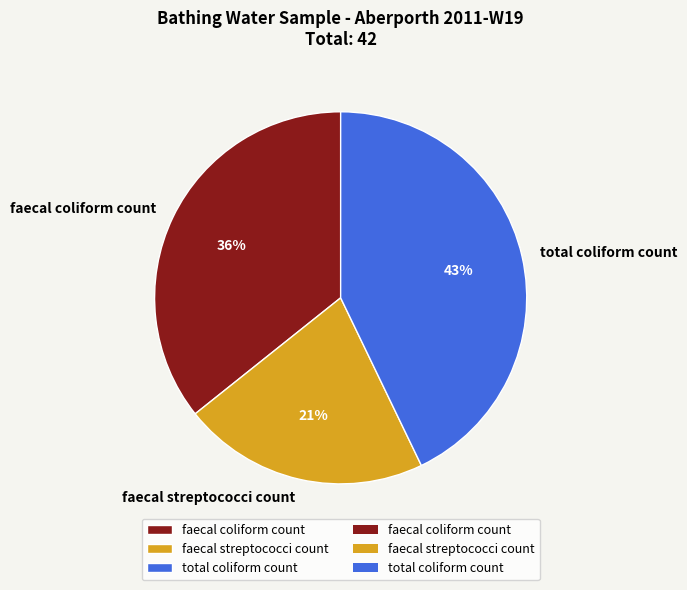

The faecal coliform count slice represents 36% of the pie. True or false?

True